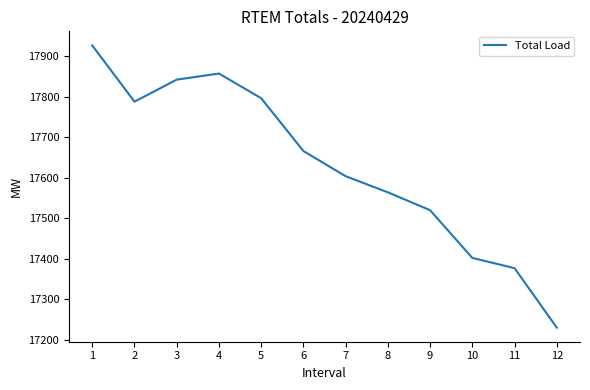

List the labels in order of value, smallest first.

12, 11, 10, 9, 8, 7, 6, 2, 5, 3, 4, 1